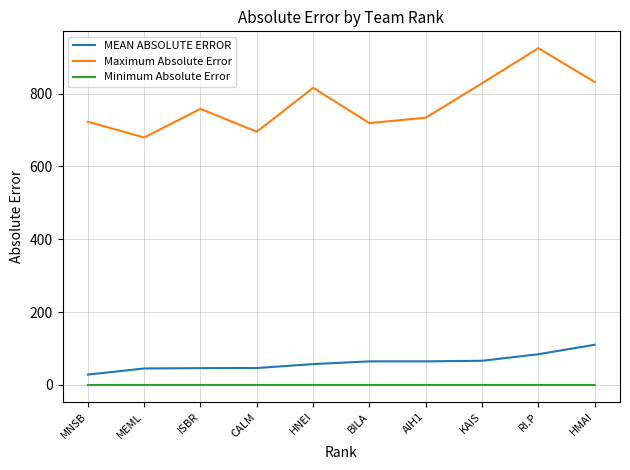

In Maximum Absolute Error, how many points are higher than both neighbors (excluding endpoints)?

3